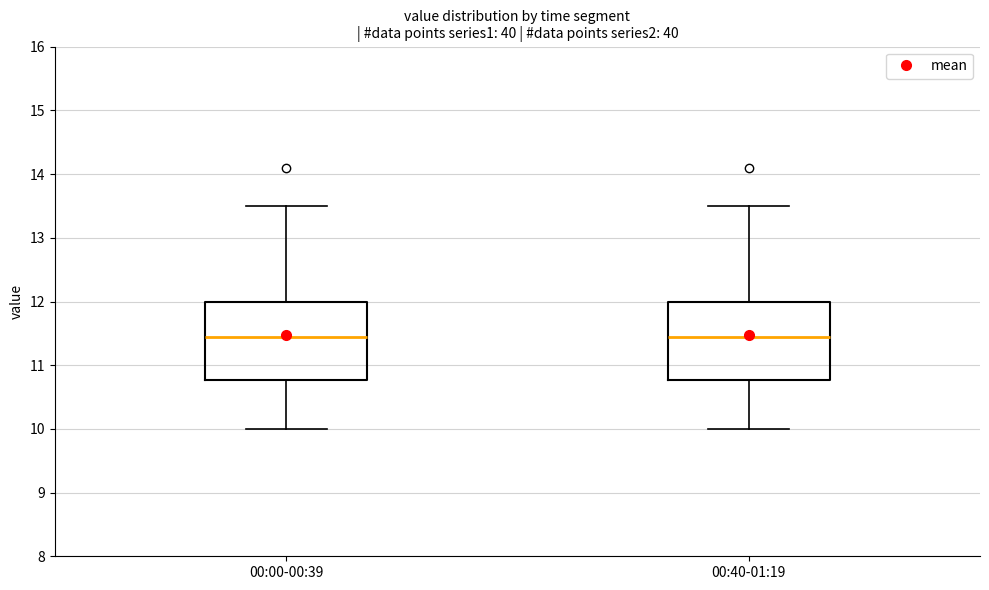

Where is the lower edge of the box for 00:00-00:39 on the y-axis? The values are not printed on the chart, so give them approximately, as read against the axis.

10.8